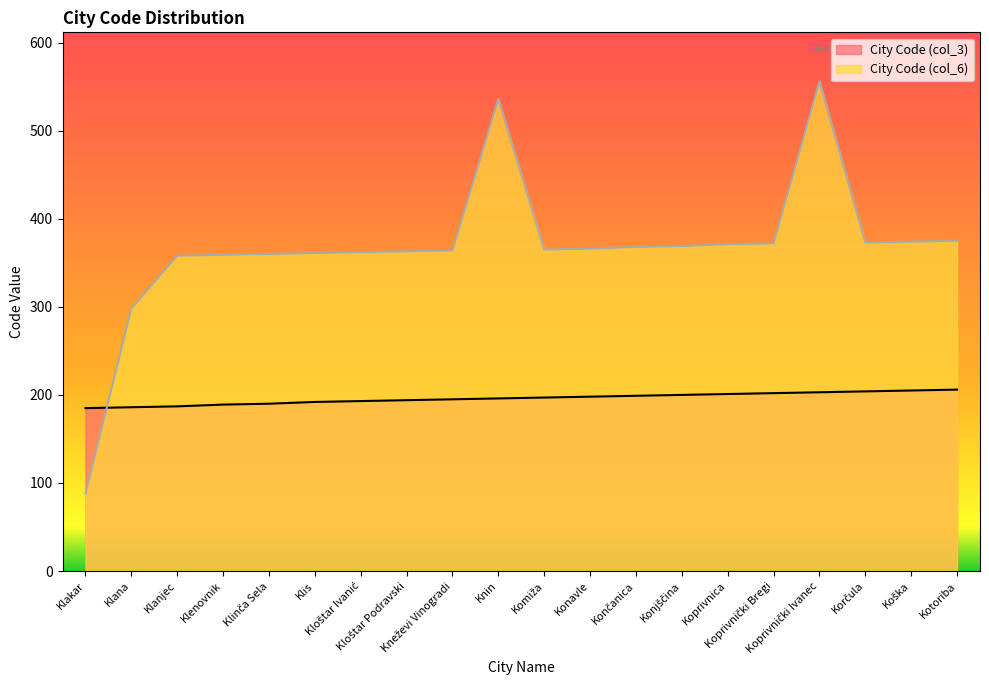

At how many categories does at least one series exceed 485?

2